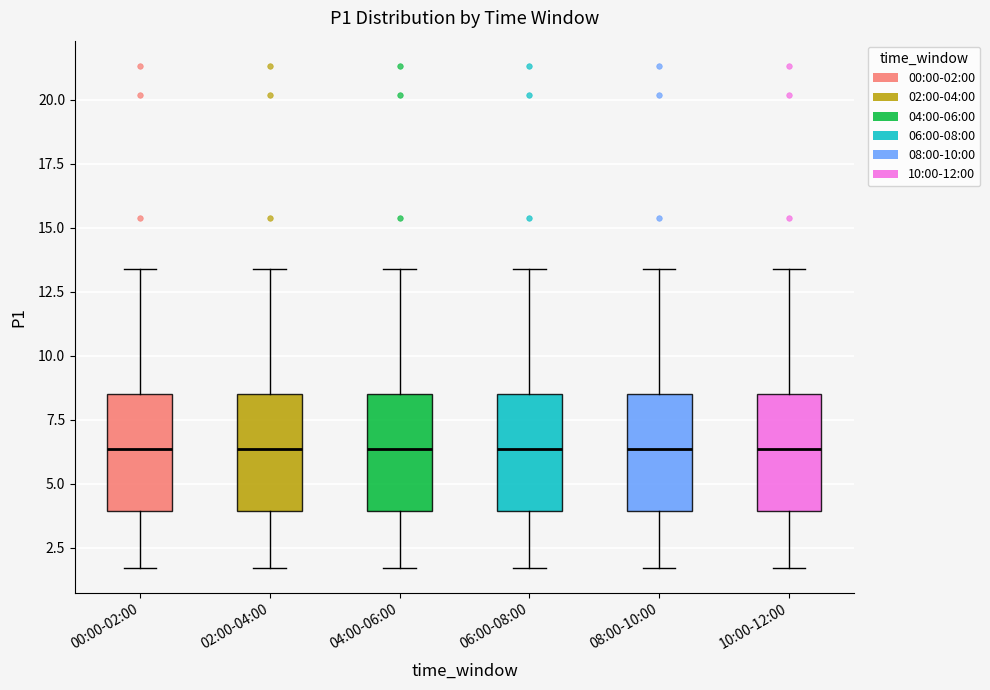

Where does the lower whisker of the box for 02:00-04:00 end on the y-axis? The values are not printed on the chart, so give them approximately, as read against the axis.

1.5